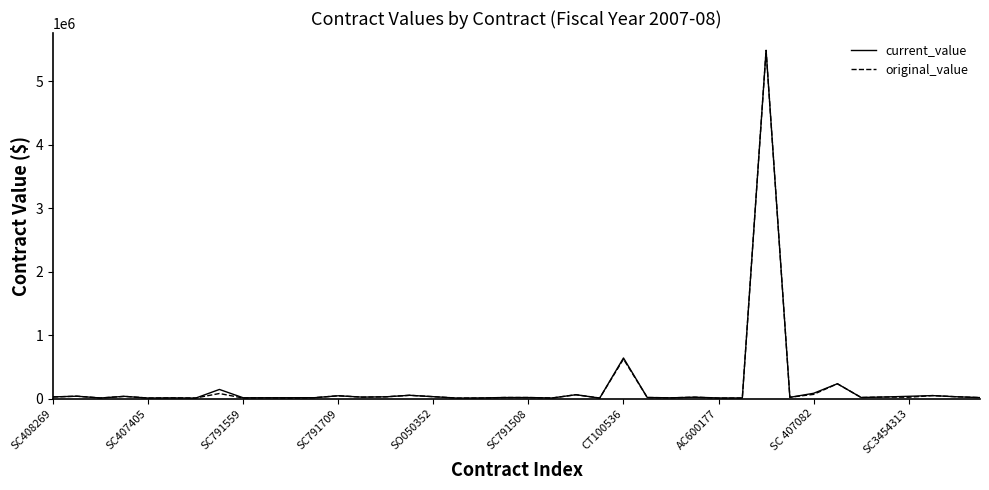

What is the highest value of the current_value series?

5482500.0